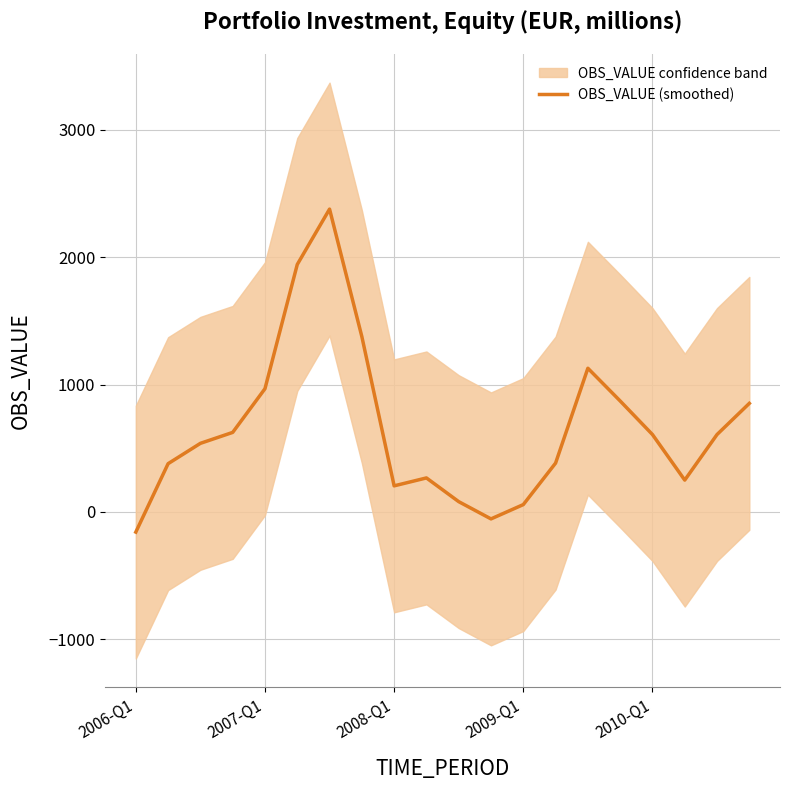

What is the minimum value shown in the chart?

-158.0